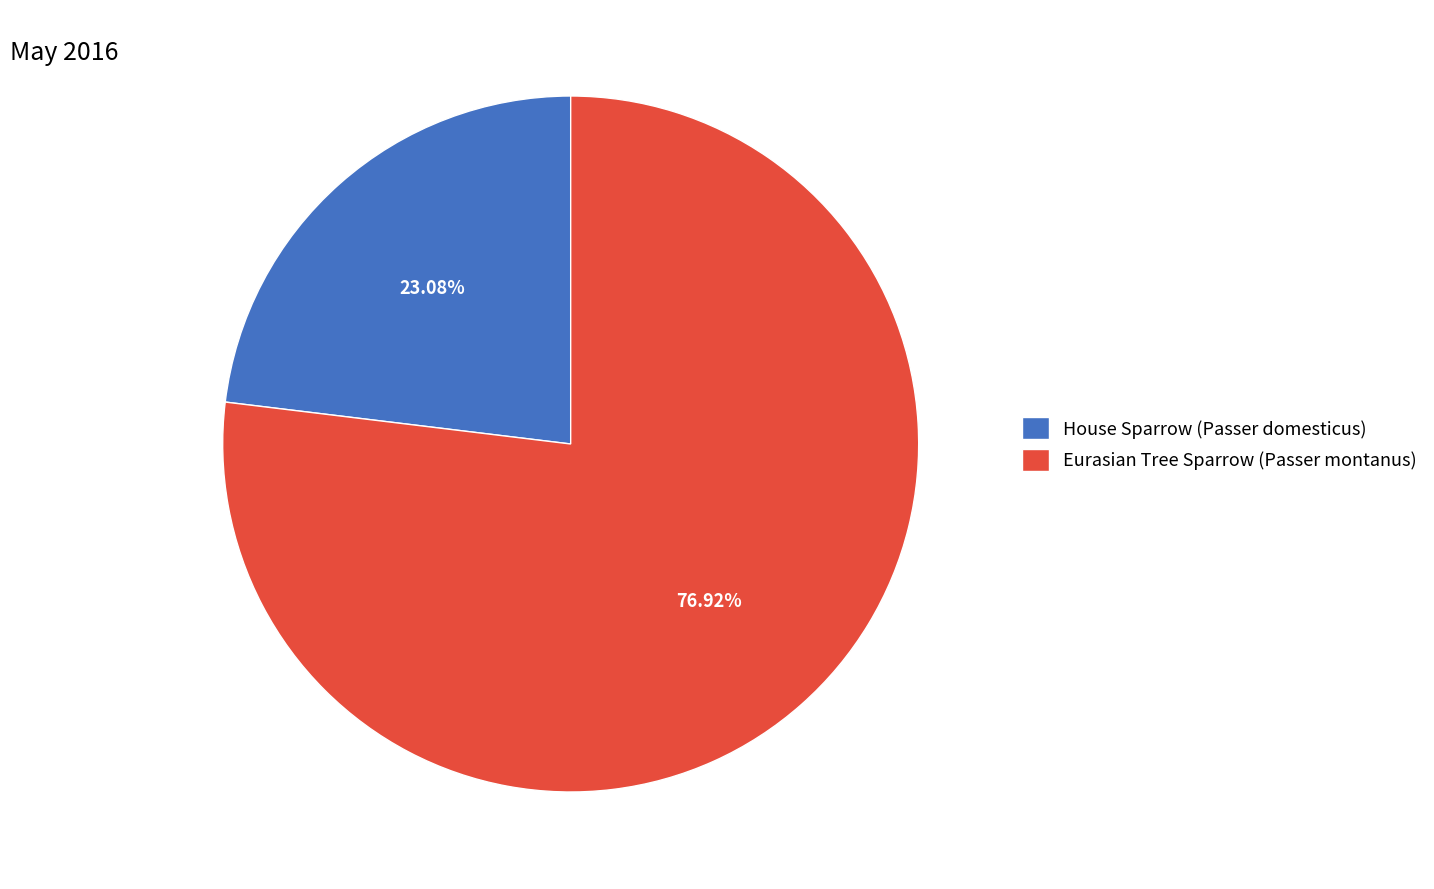

What is the ratio of the value at Eurasian Tree Sparrow (Passer montanus) to the value at House Sparrow (Passer domesticus)?

3.3